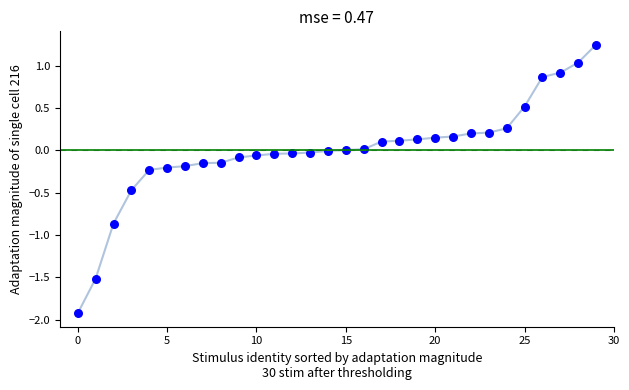

What is the range of Y values (max minus min)?

3.2